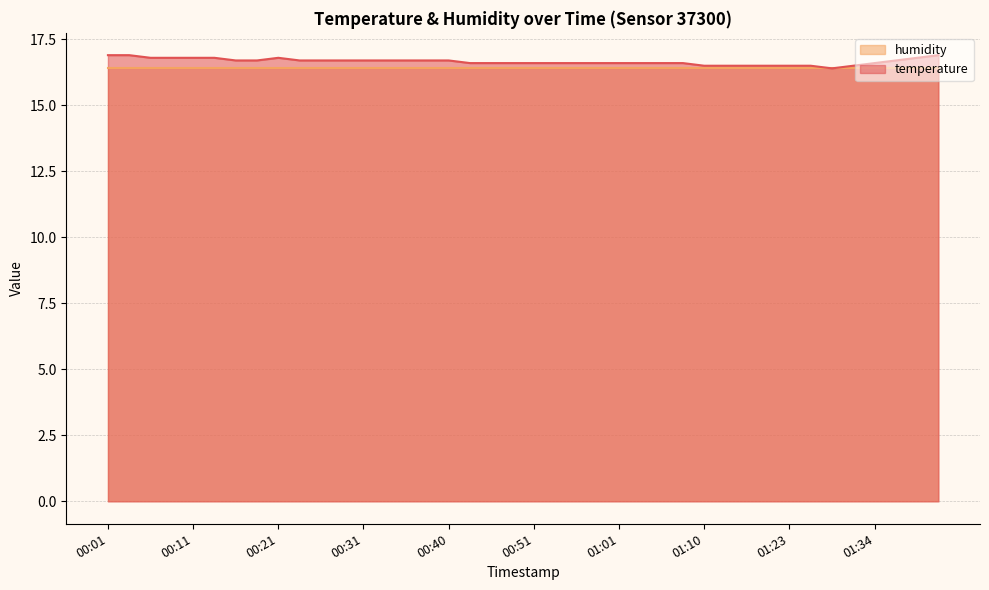

What is the difference between the second highest and minimum values?

0.5